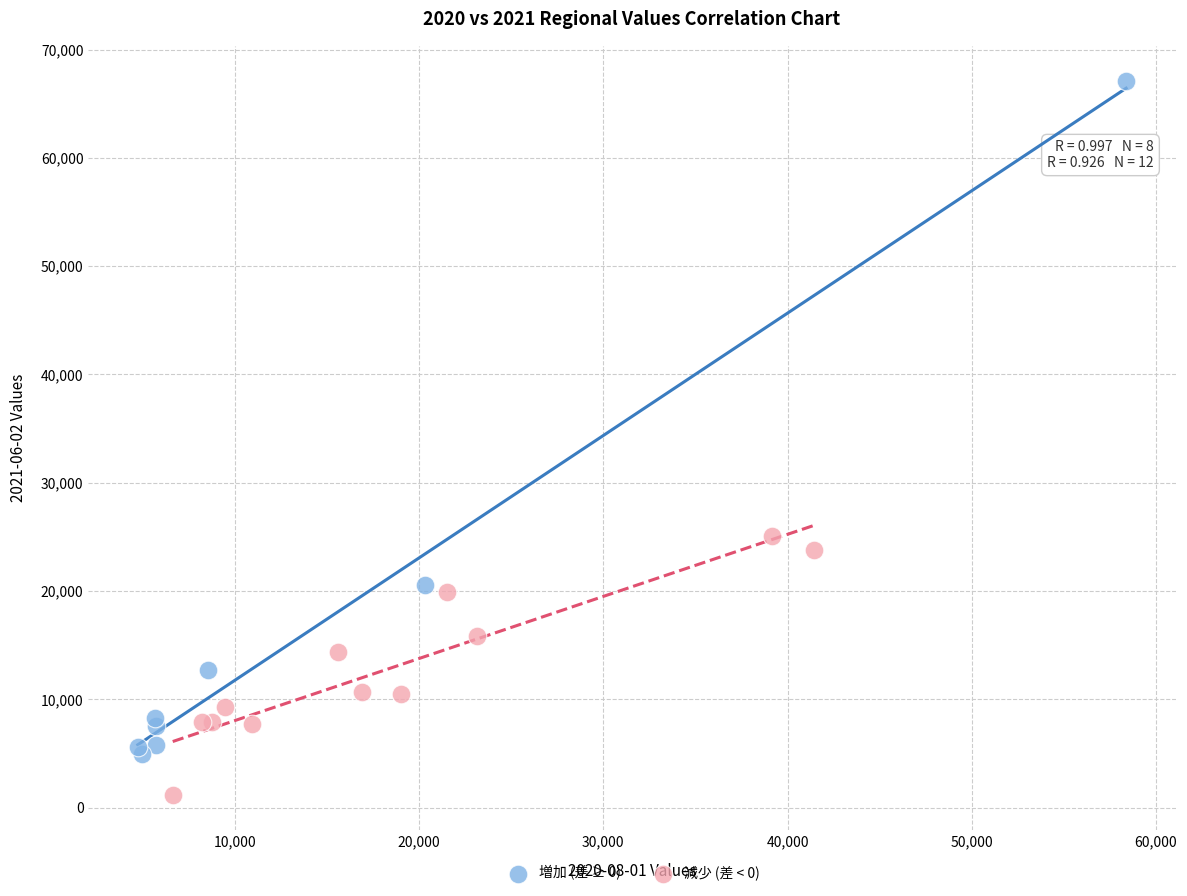

Which series has the widest spread of Y values?

増加 (差 ≥ 0)